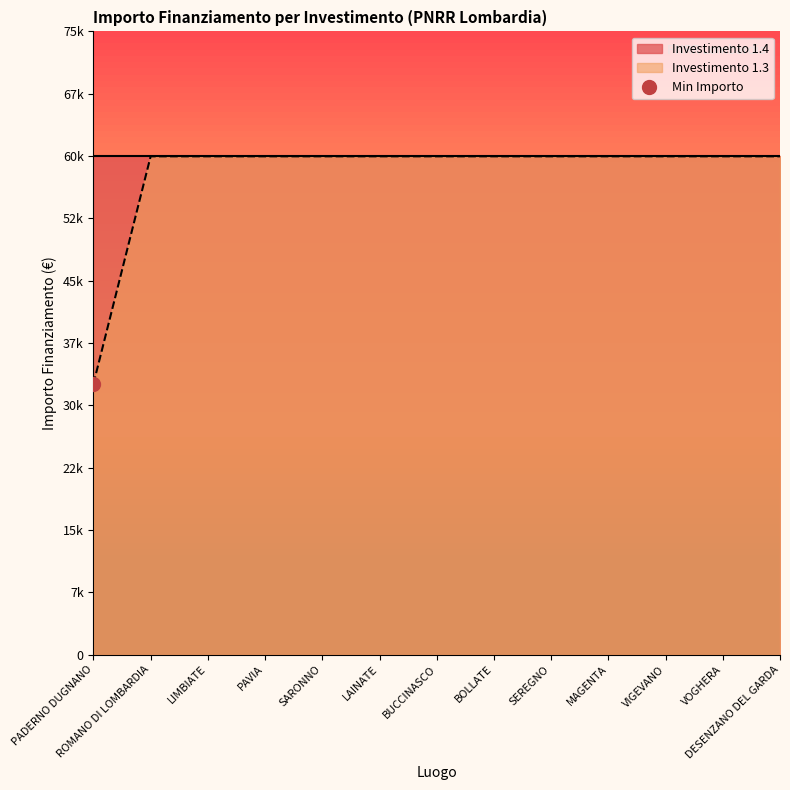

At which category does the chart reach its minimum across all series?

PADERNO DUGNANO